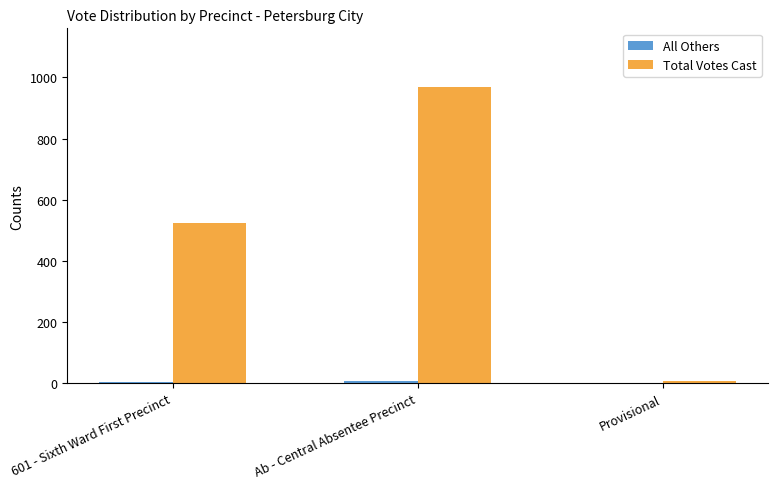

Which series changed the most between Ab - Central Absentee Precinct and Provisional?

Total Votes Cast